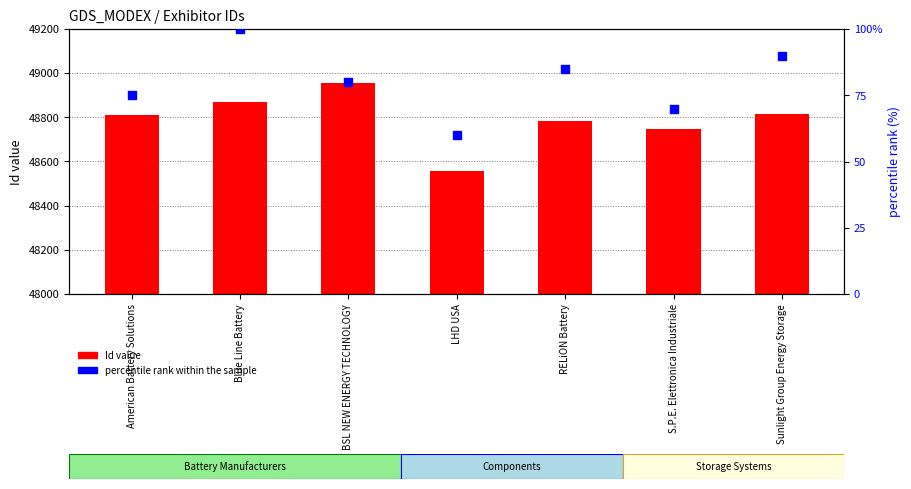

At which category is the sum across all series the highest?

BSL NEW ENERGY TECHNOLOGY